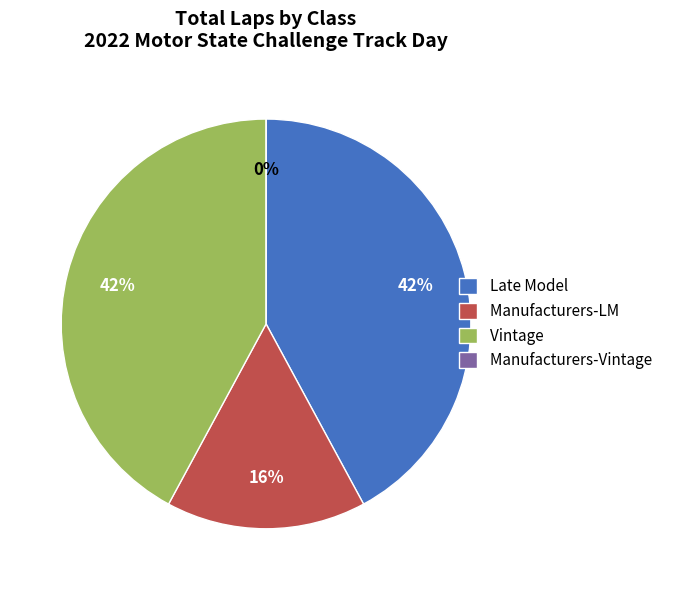

What is the total percentage of Manufacturers-Vintage and Vintage?

42.1%